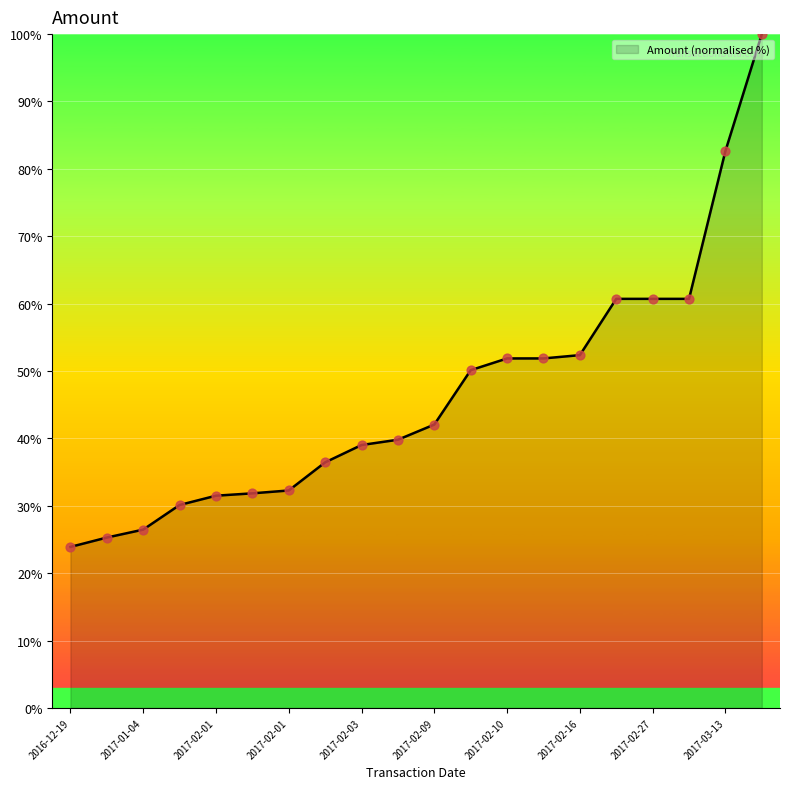

What is the difference between the maximum and minimum values?

76.1